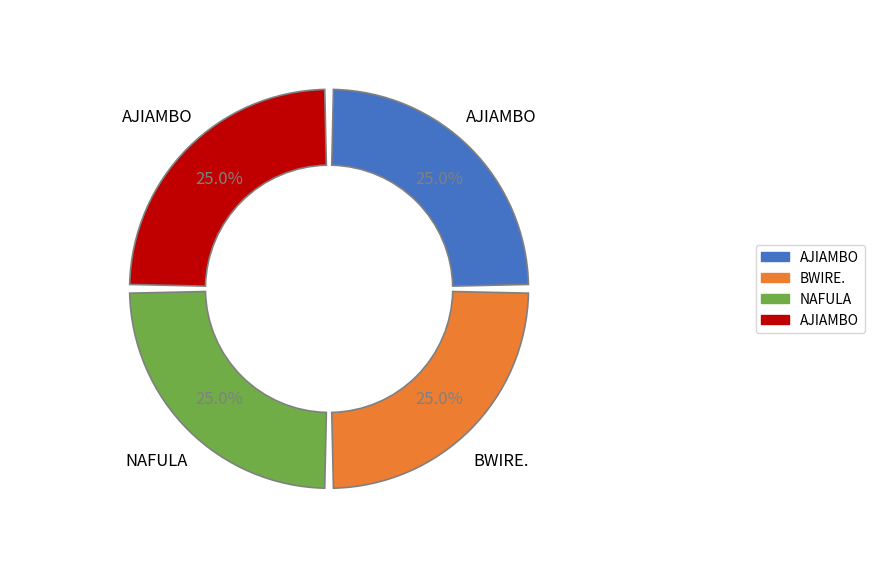

Between AJIAMBO ANNET and NAFULA ANNET, which is larger?

AJIAMBO ANNET